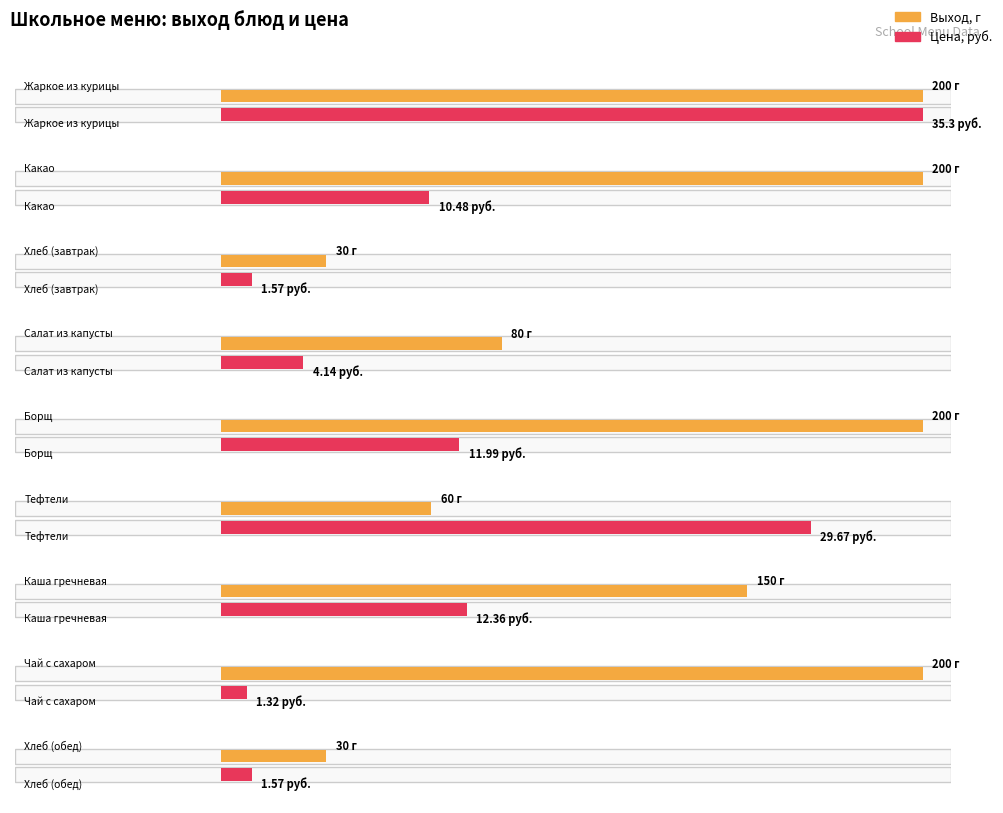

Rank the categories by Выход, г value from lowest to highest.

Хлеб (завтрак), Хлеб (обед), Тефтели, Салат из капусты, Каша гречневая, Жаркое из курицы, Какао, Борщ, Чай с сахаром